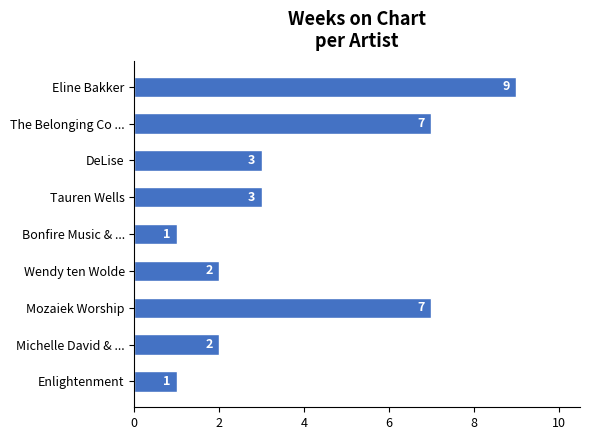

Which category has the highest value across all series?

Eline Bakker